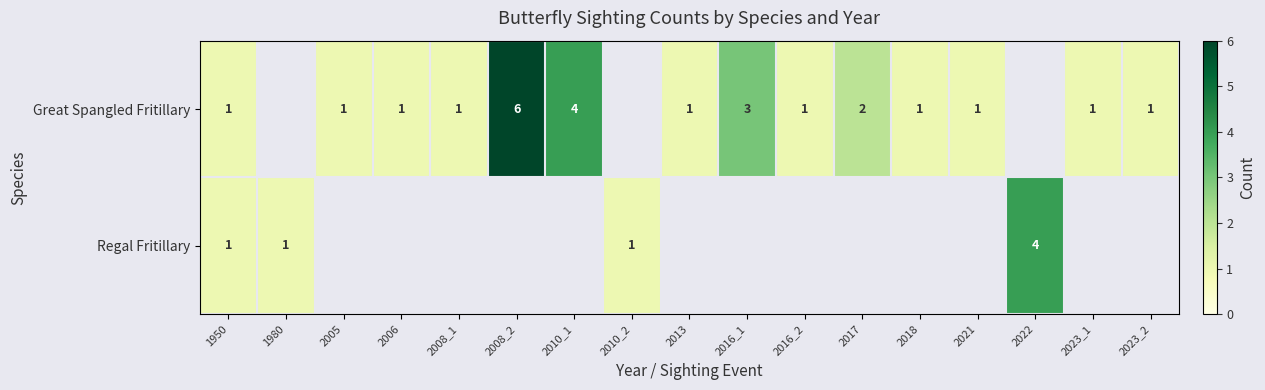

Is the value of Great Spangled Fritillary at 2010_1 greater than the value of Regal Fritillary at 1950?

Yes